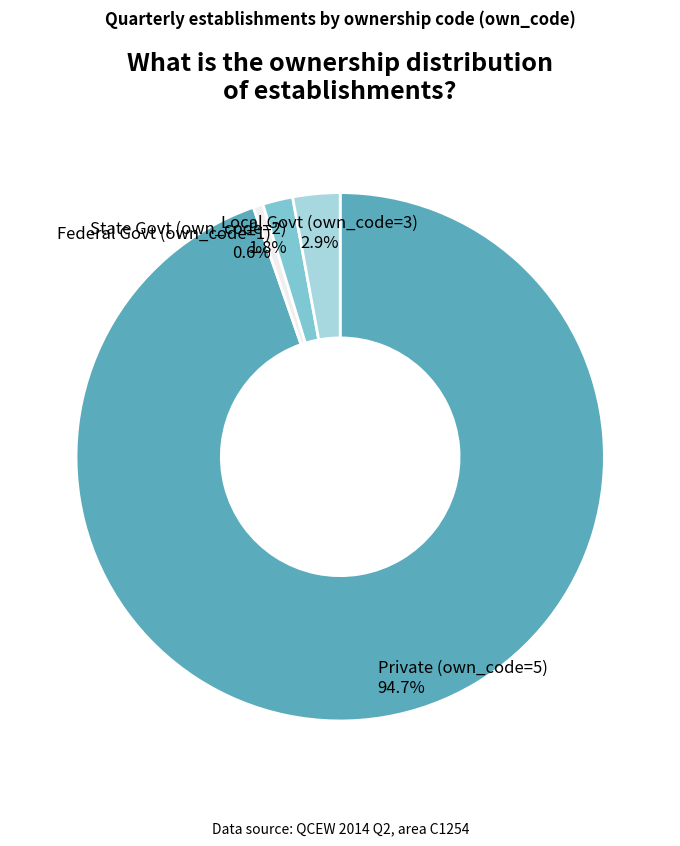

How many segments does this pie chart have?

4